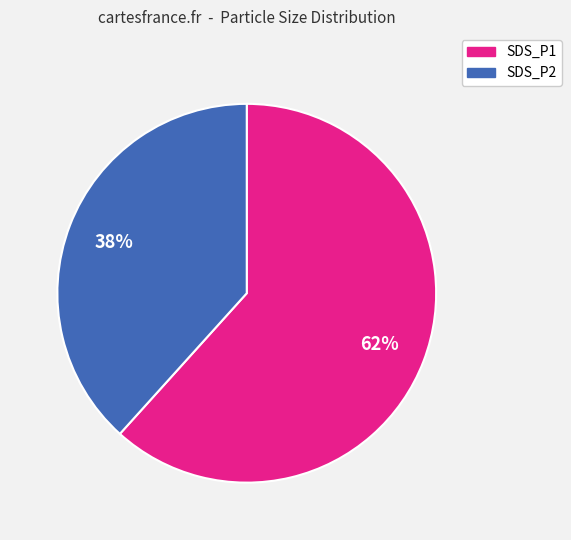

To the nearest percent, what percentage of the pie is SDS_P1?

62%